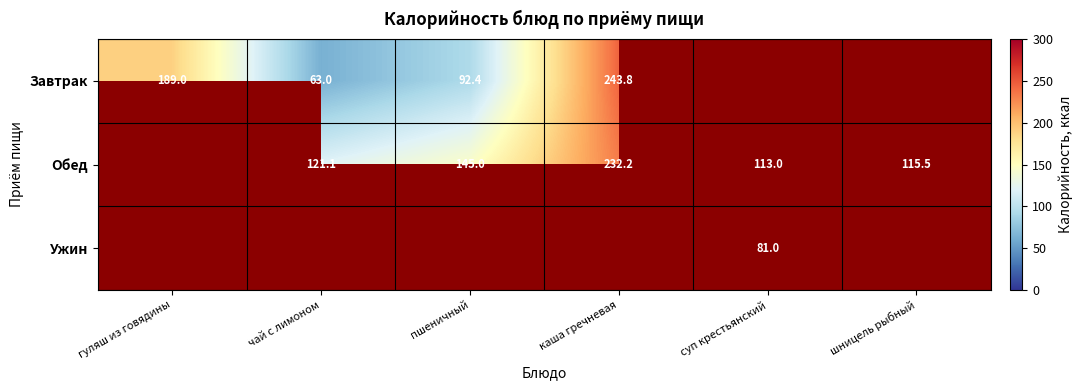

True or false: Завтрак has a value of 63.0 at чай с лимоном.

True